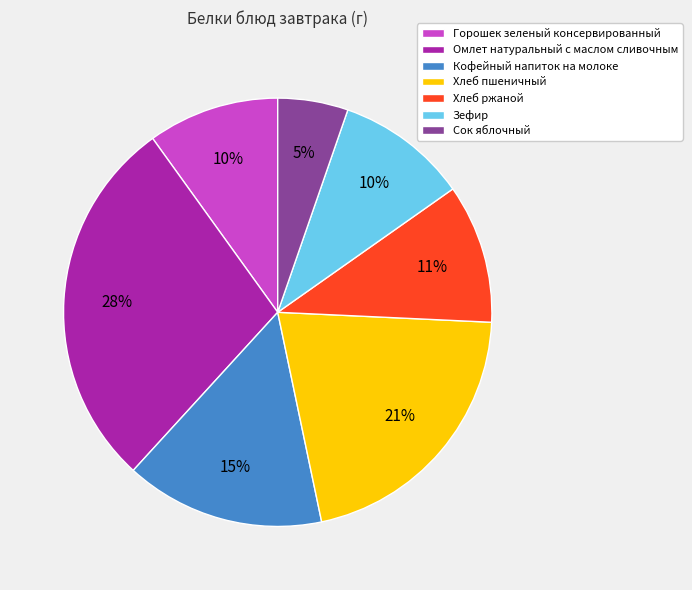

To the nearest percent, what is the combined percentage of Омлет натуральный с маслом сливочным and Хлеб пшеничный?

49%